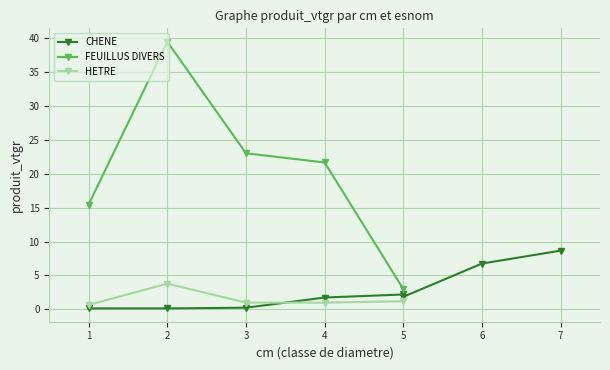

True or false: FEUILLUS DIVERS and HETRE intersect in this chart.

False